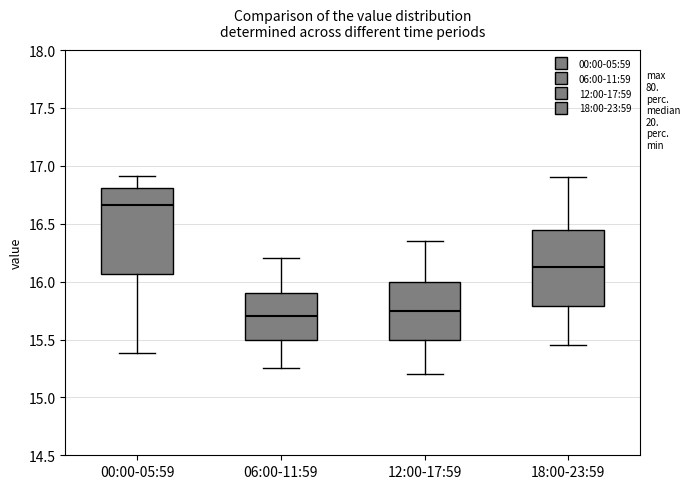

Reading left to right, read every box against the y-axis: the position of its median line, the range the box covers, and the ends of its whiskers. The values are not printed on the chart, so give them approximately, as read against the axis.

00:00-05:59: median 16.65, box 16.05 to 16.80, whiskers 15.40 to 16.90
06:00-11:59: median 15.70, box 15.50 to 15.90, whiskers 15.25 to 16.20
12:00-17:59: median 15.75, box 15.50 to 16.00, whiskers 15.20 to 16.35
18:00-23:59: median 16.15, box 15.80 to 16.45, whiskers 15.45 to 16.90